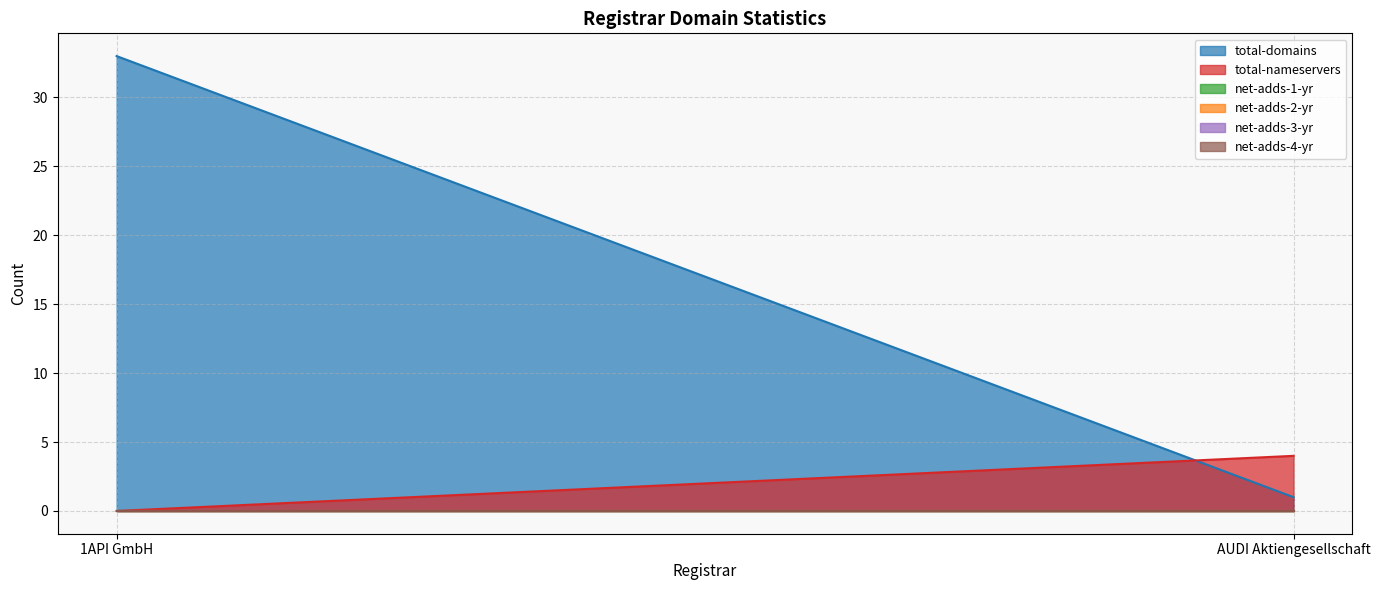

What is the total value across all series at 1API GmbH?

33